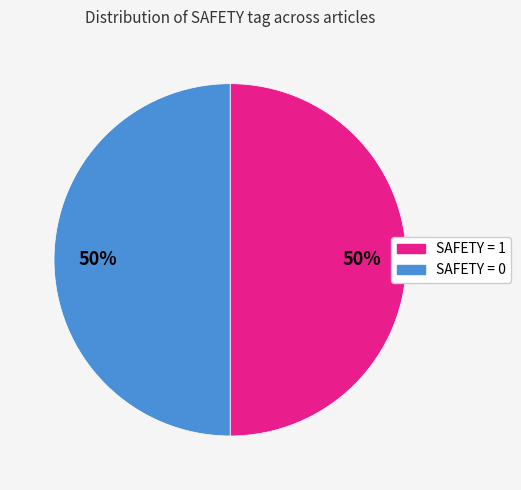

To the nearest percent, what is the average slice percentage?

50%